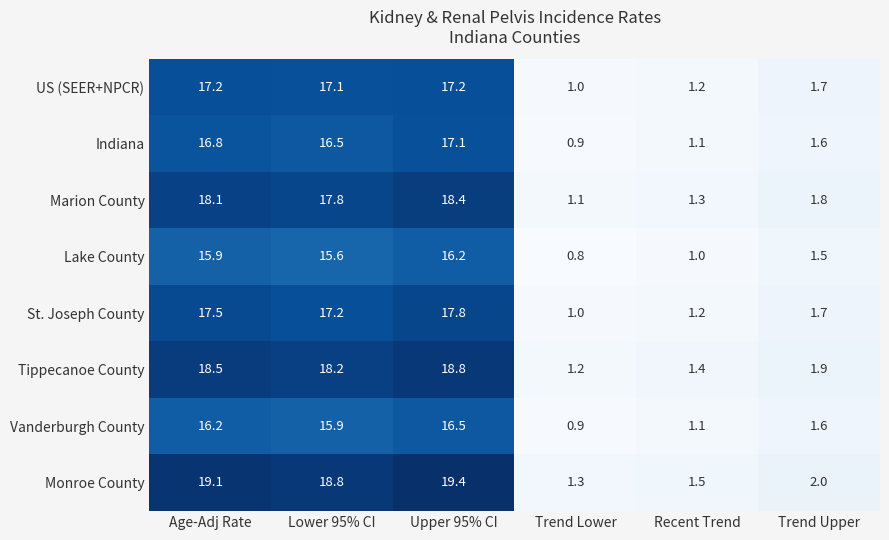

At how many categories does at least one series exceed 4?

3